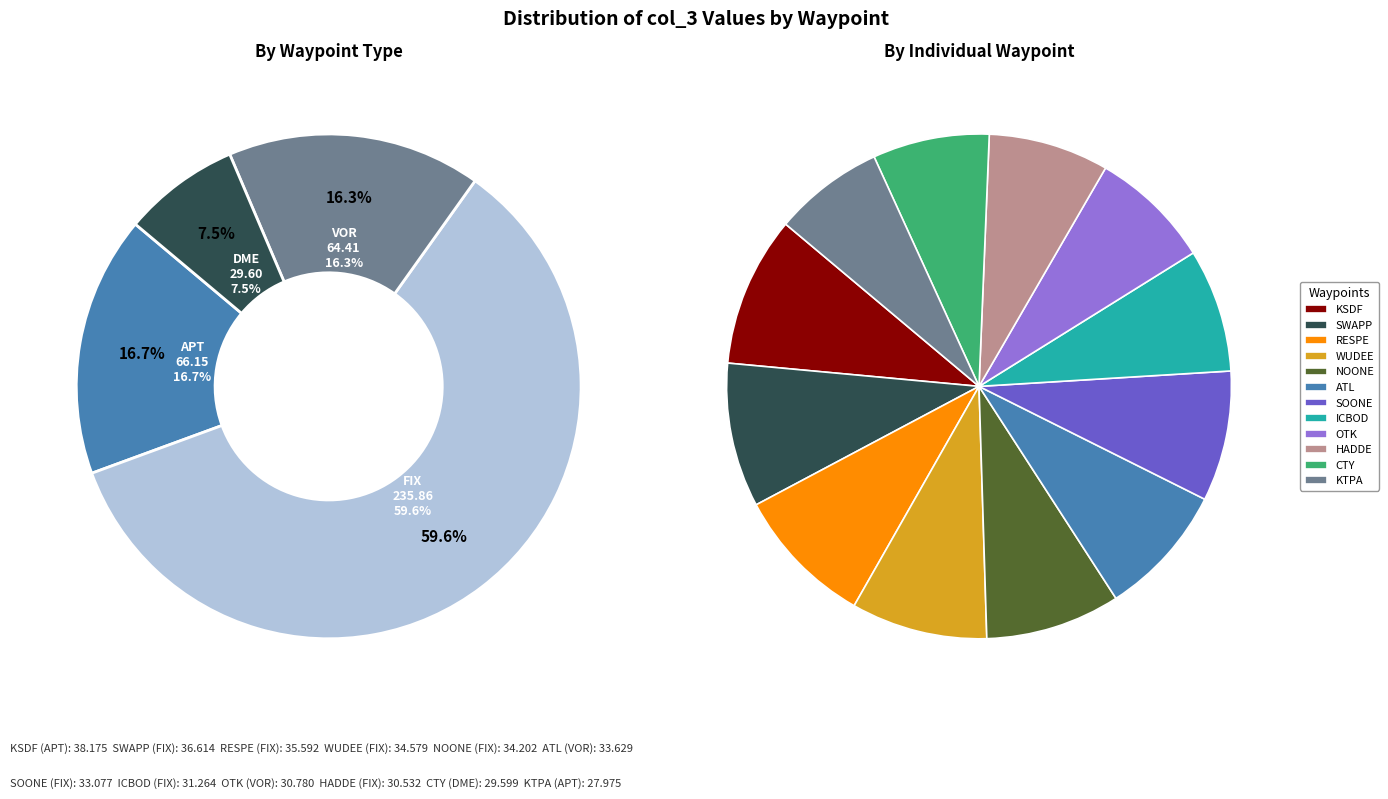

To the nearest percent, what is the difference between the largest and smallest slice percentages?

3%